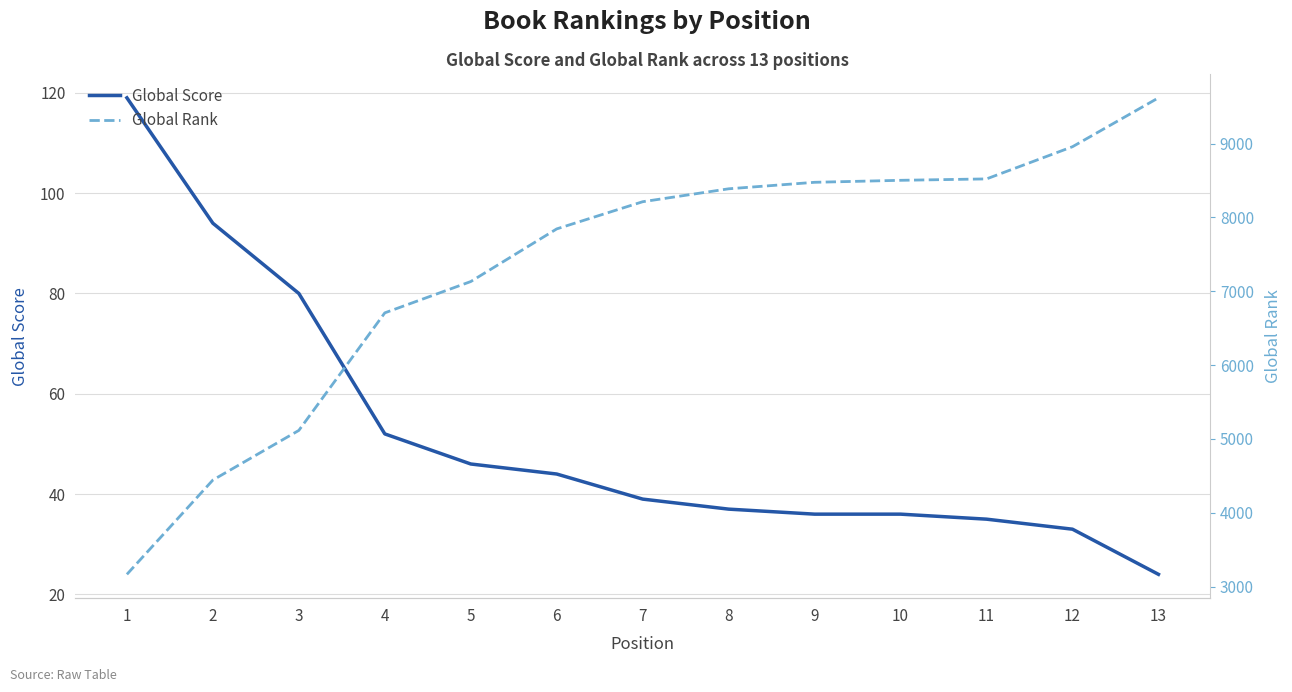

True or false: Global Rank and Global Score intersect in this chart.

False